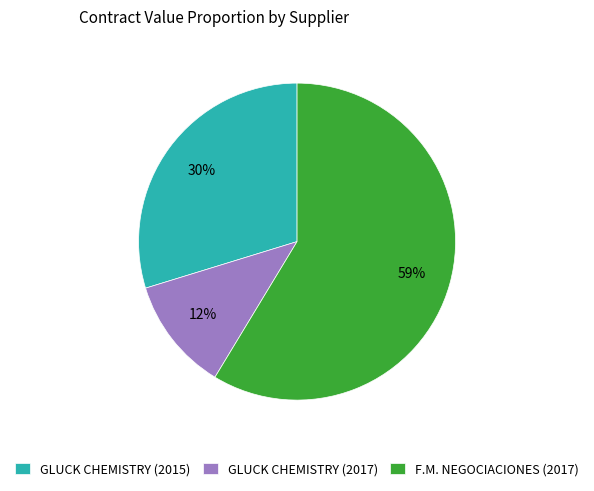

To the nearest percent, what portion does GLUCK CHEMISTRY (2017) represent?

12%